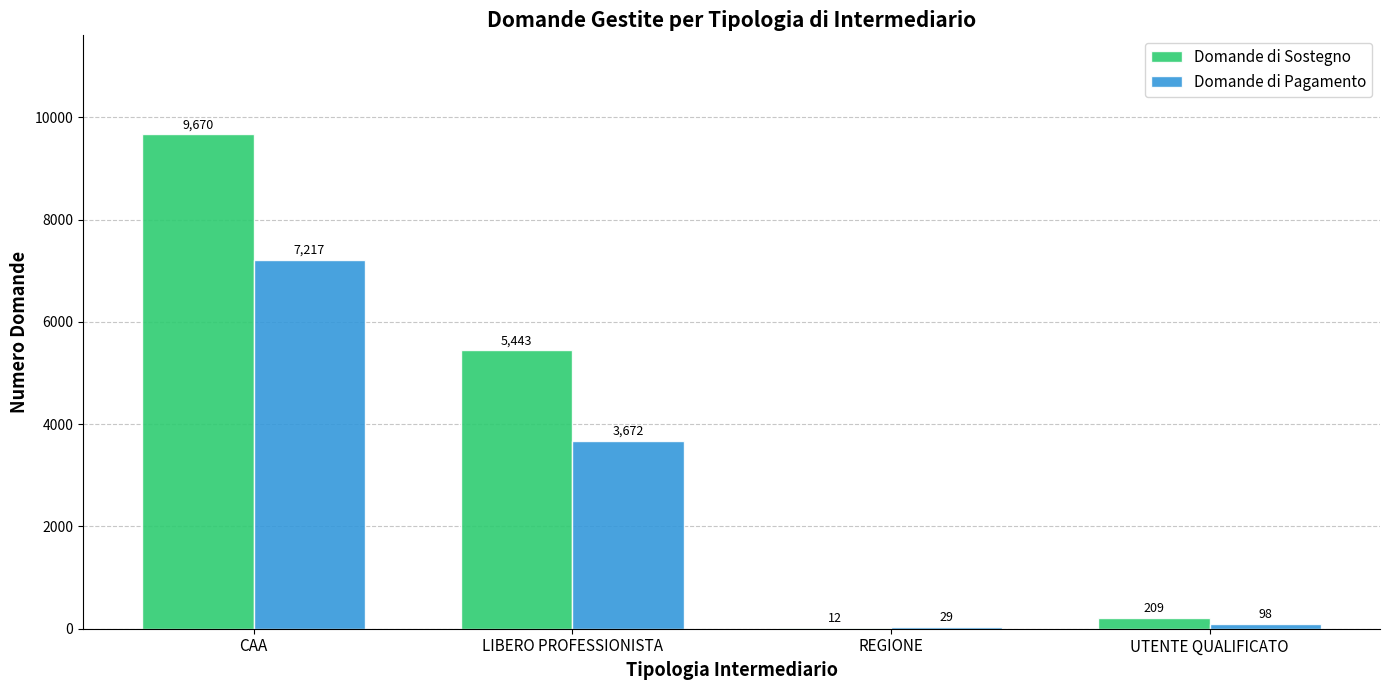

Which series has the largest total across all categories?

Domande di Sostegno